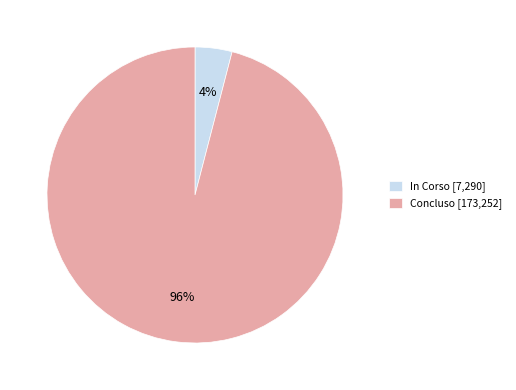

Does Concluso [173,252] account for over 50% of the chart?

Yes